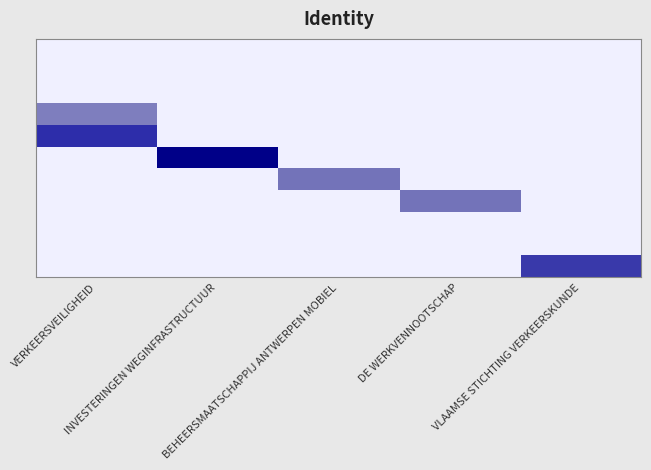

Which has a higher value, DE WERKVENNOOTSCHAP or VLAAMSE STICHTING VERKEERSKUNDE?

DE WERKVENNOOTSCHAP